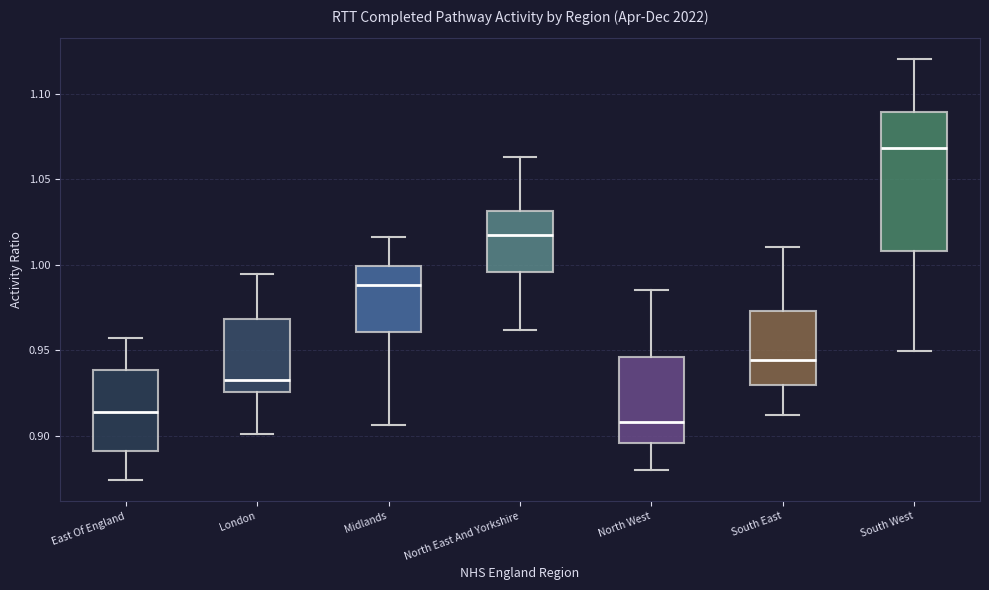

Which box has the highest median line?

South West